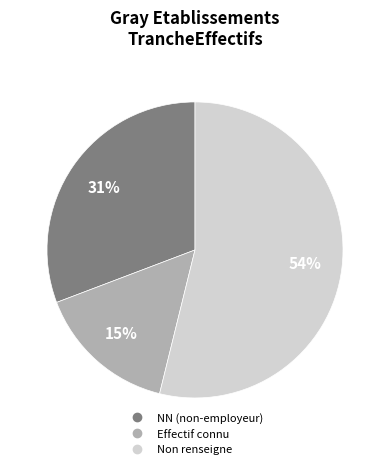

How many segments does this pie chart have?

3